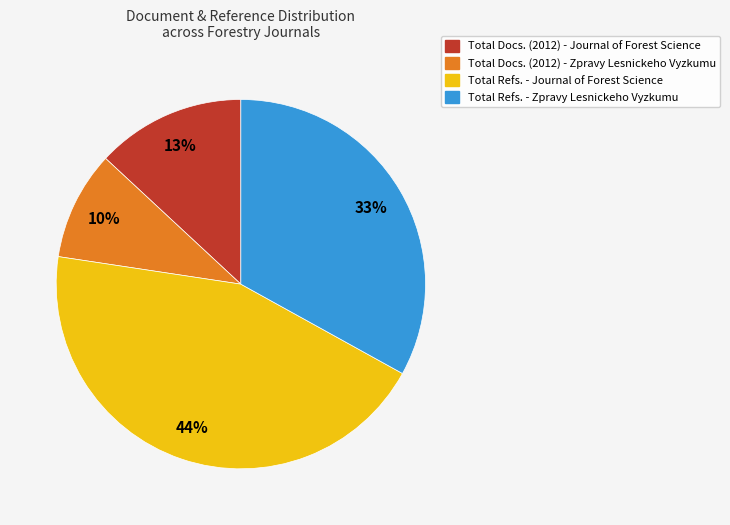

To the nearest percent, what is the combined percentage of Total Docs. (2012) - Zpravy Lesnickeho Vyzkumu and Total Refs. - Zpravy Lesnickeho Vyzkumu?

43%